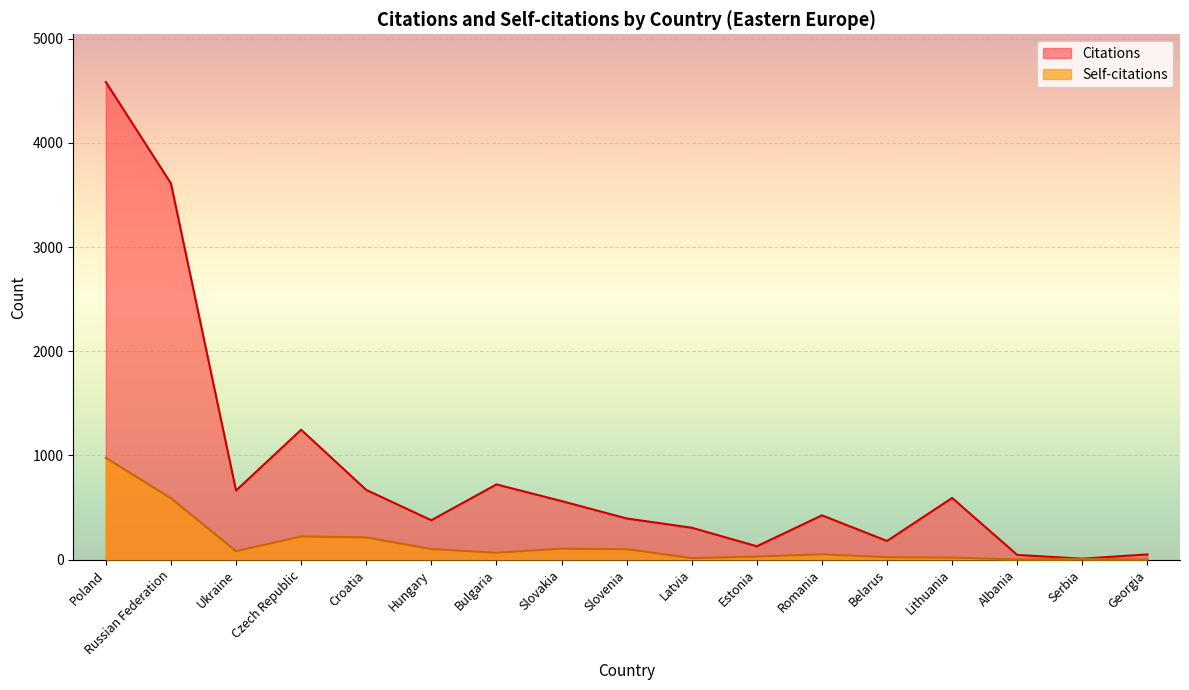

Rank the series by their maximum value, from highest to lowest.

Citations, Self-citations